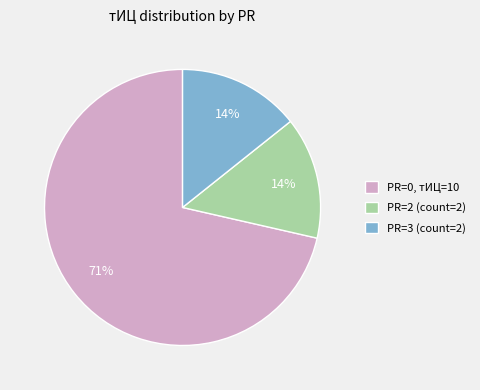

Is it true that PR=2 (count=2) is 8% of the pie?

False